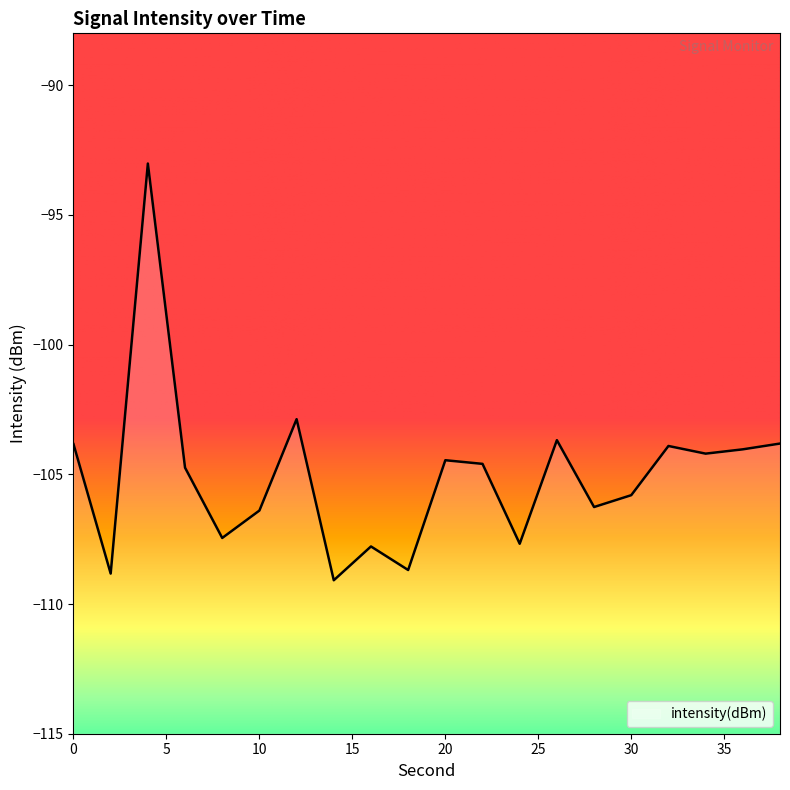

What is the sum of the values at 8 and 38?

-211.3